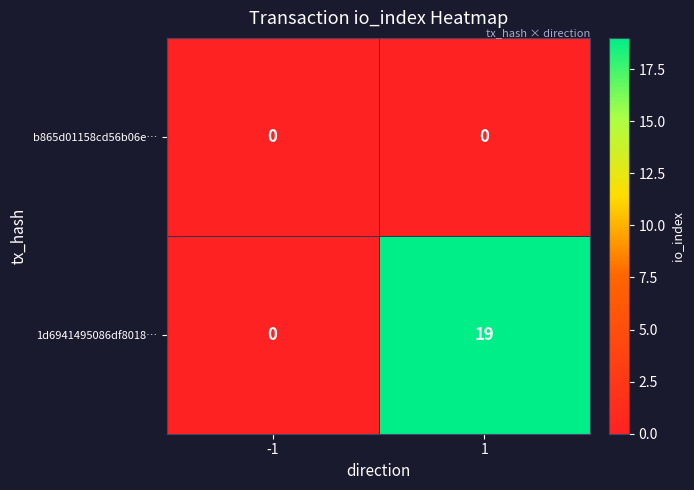

What is the greatest value displayed?

19